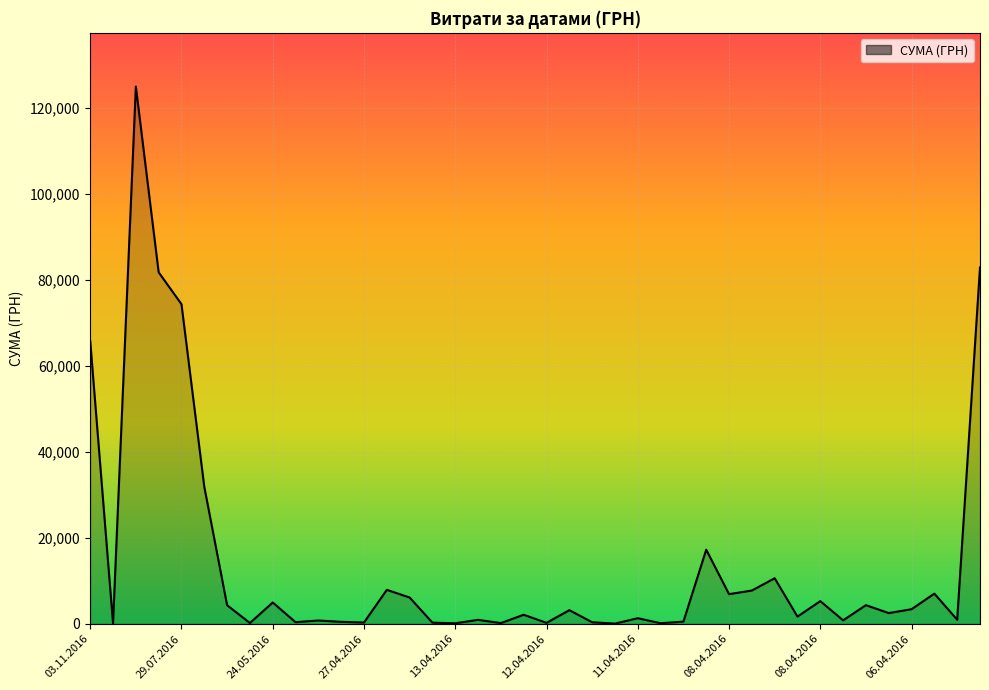

How many lines are shown in the chart?

1